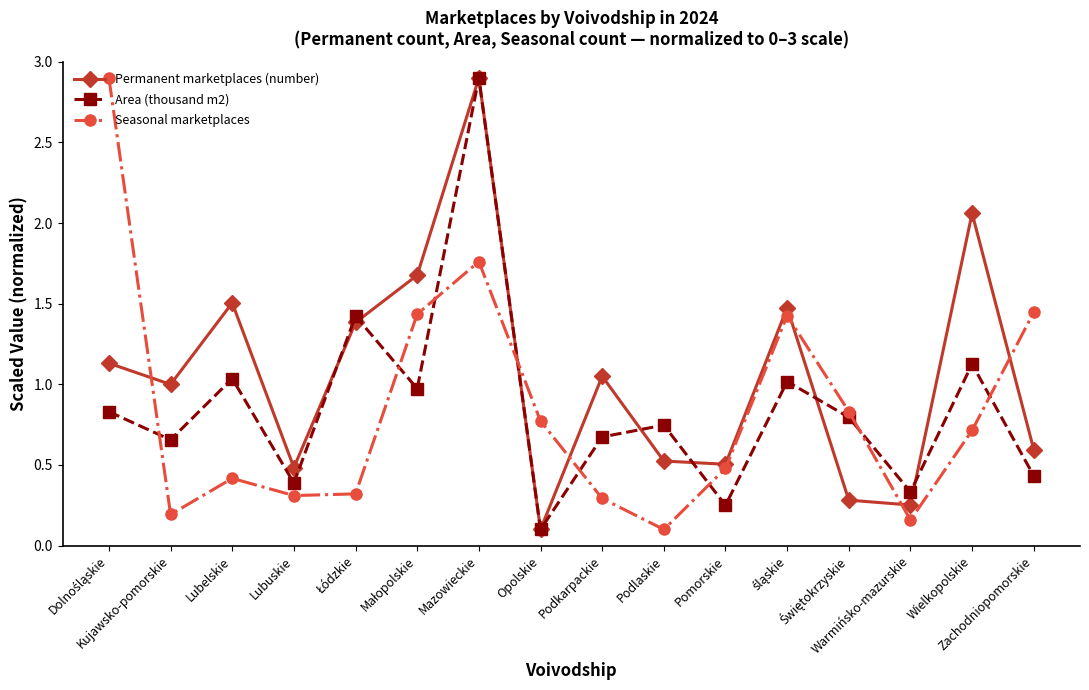

Count the number of data series in this chart.

3